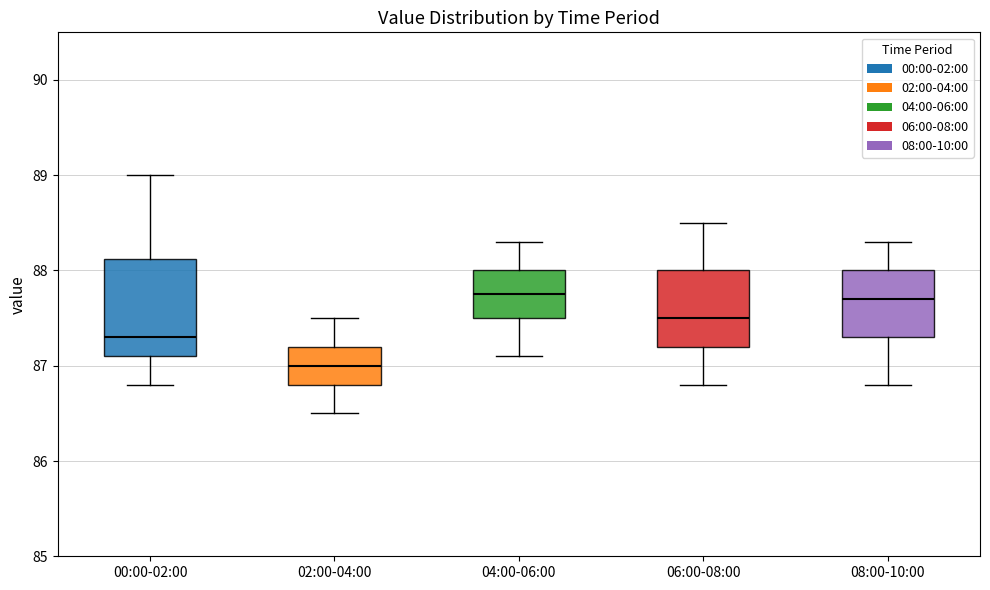

Reading left to right, transcribe this box plot: for each box, give where its median line is, the range the box spans, and where its two whiskers end, as read against the y-axis. The values are not printed on the chart, so give them approximately, as read against the axis.

00:00-02:00: median 87.3, box 87.1 to 88.1, whiskers 86.8 to 89.0
02:00-04:00: median 87.0, box 86.8 to 87.2, whiskers 86.5 to 87.5
04:00-06:00: median 87.8, box 87.5 to 88.0, whiskers 87.1 to 88.3
06:00-08:00: median 87.5, box 87.2 to 88.0, whiskers 86.8 to 88.5
08:00-10:00: median 87.7, box 87.3 to 88.0, whiskers 86.8 to 88.3